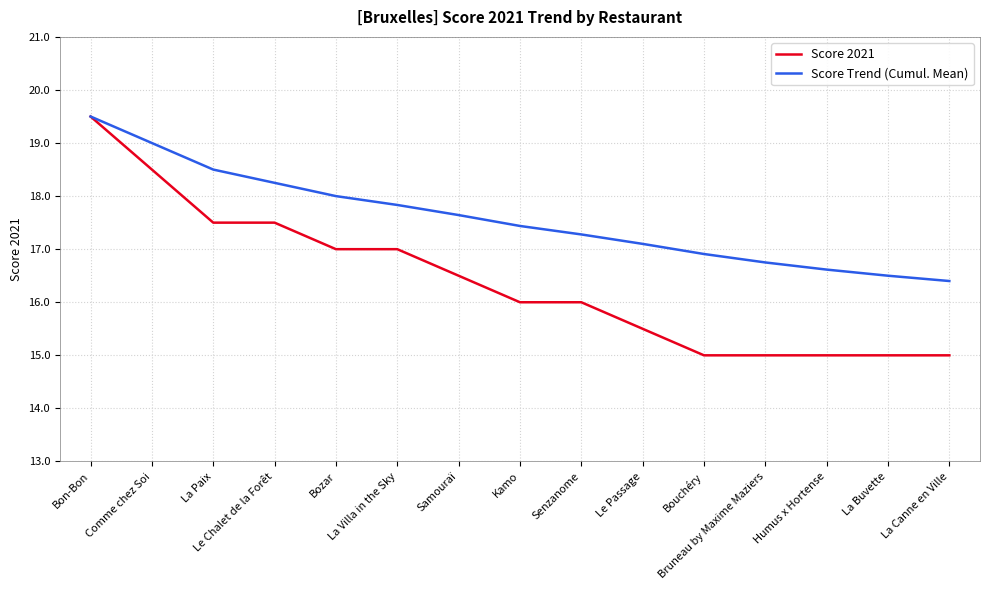

At how many categories does at least one series exceed 16?

15